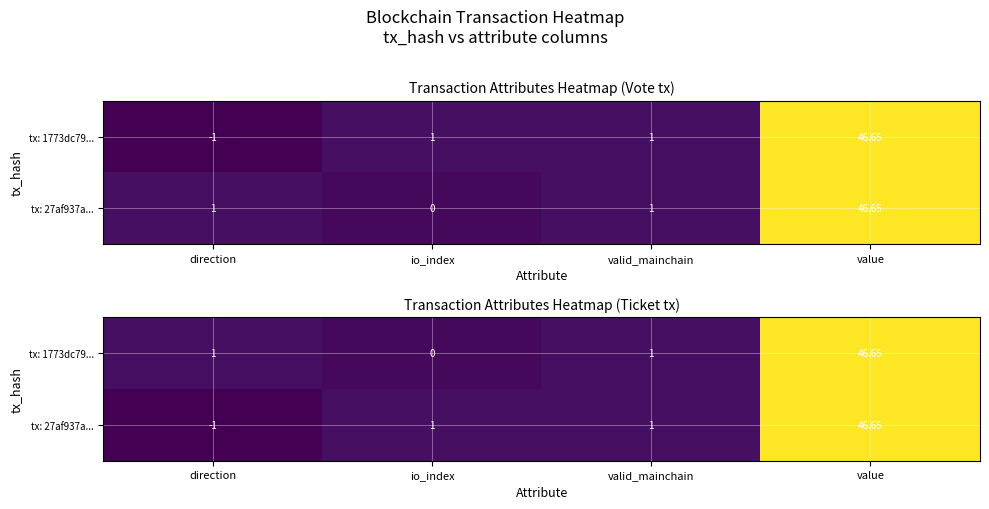

What is the total value across all series at value?

93.3